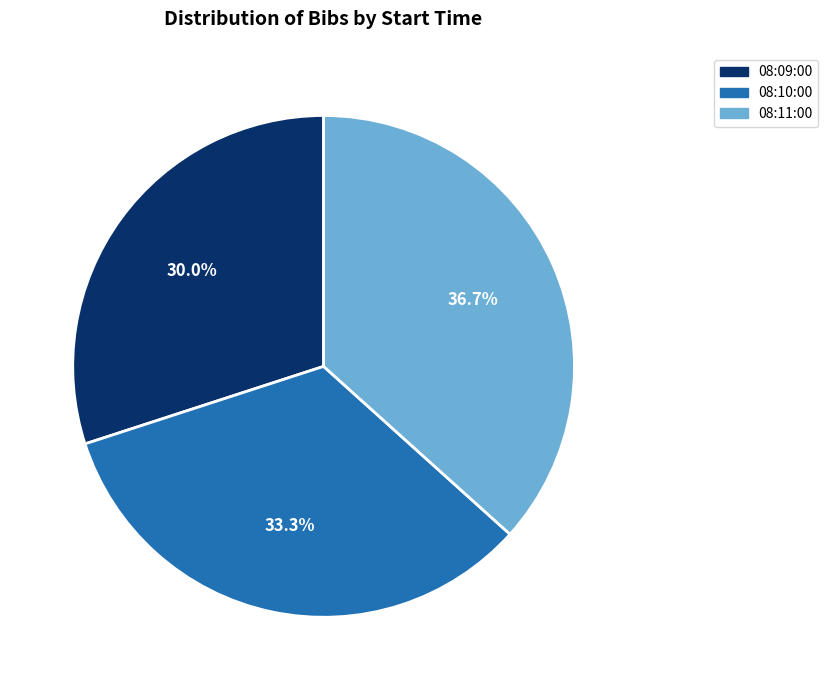

To the nearest percent, what percentage of the pie is 08:09:00?

30%